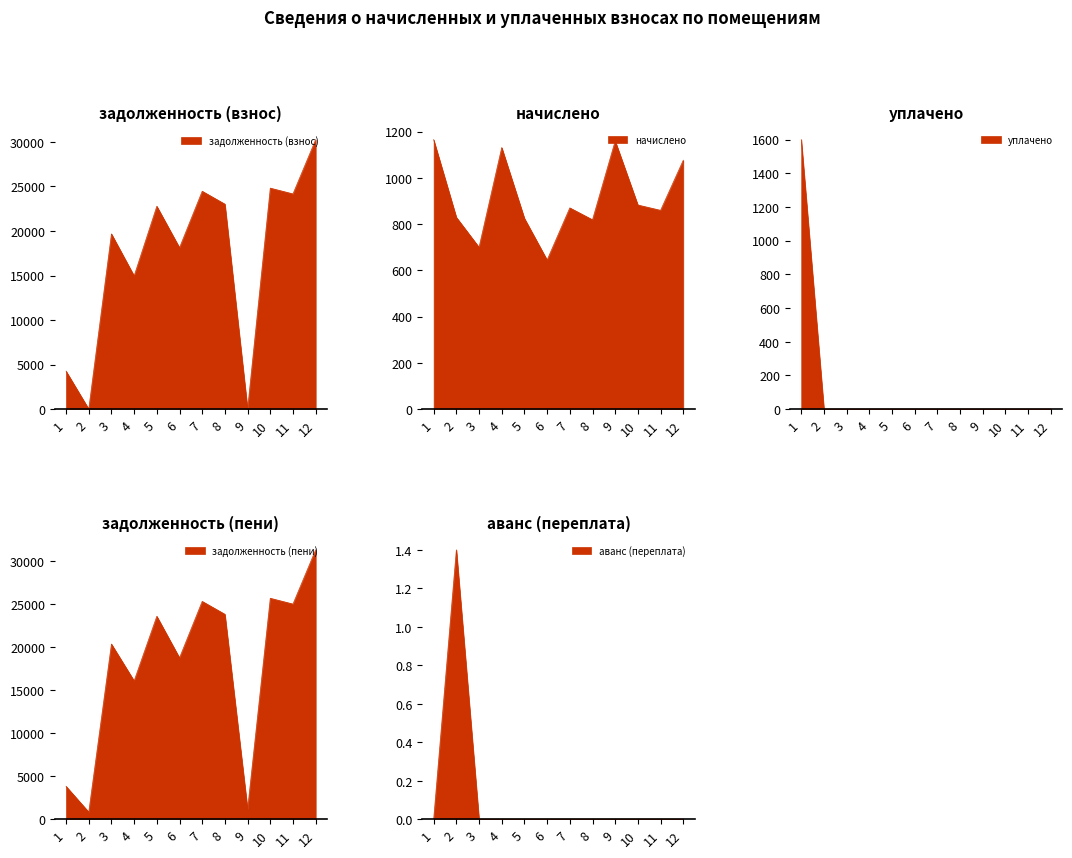

Reading right to left, transcribe all the data shown in this chart.

задолженность (взнос): 30258.7	24167.2	24816.4	0.6	23018.6	24466.7	18125.3	22782.1	14959.4	19673.3	0.0	4260.4
начислено: 1076.2	859.6	882.7	1159.7	818.7	870.2	644.7	824.9	1131.1	699.8	829.4	1165.2
уплачено: 0.0	0.0	0.0	0.0	0.0	0.0	0.0	0.0	0.0	0.0	0.0	1600.0
задолженность (пени): 31335.0	25026.8	25699.0	1160.3	23837.4	25336.9	18770.0	23607.1	16090.5	20373.0	828.0	3825.6
аванс (переплата): 0.0	0.0	0.0	0.0	0.0	0.0	0.0	0.0	0.0	0.0	1.4	0.0